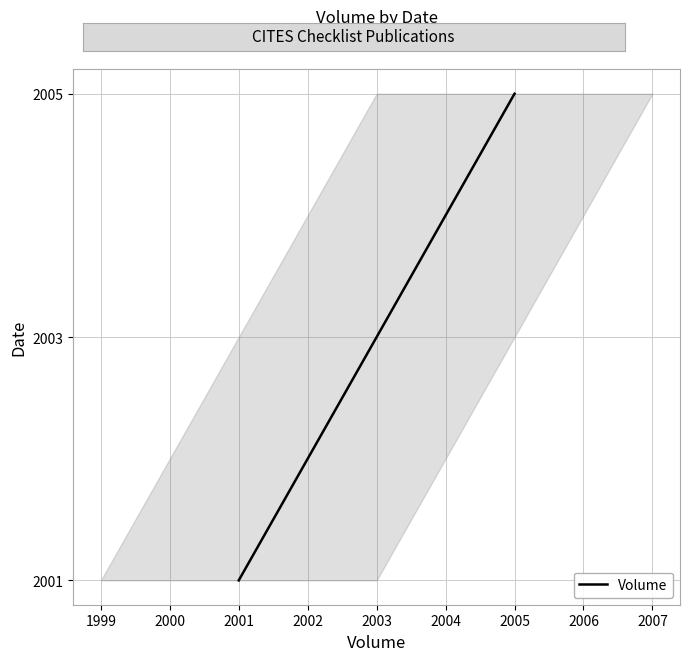

What is the value of the 1st point from the left?

2001